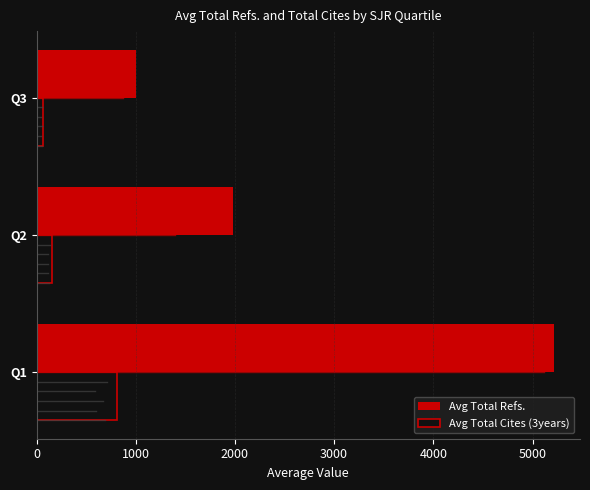

What is the greatest value displayed?

5218.0